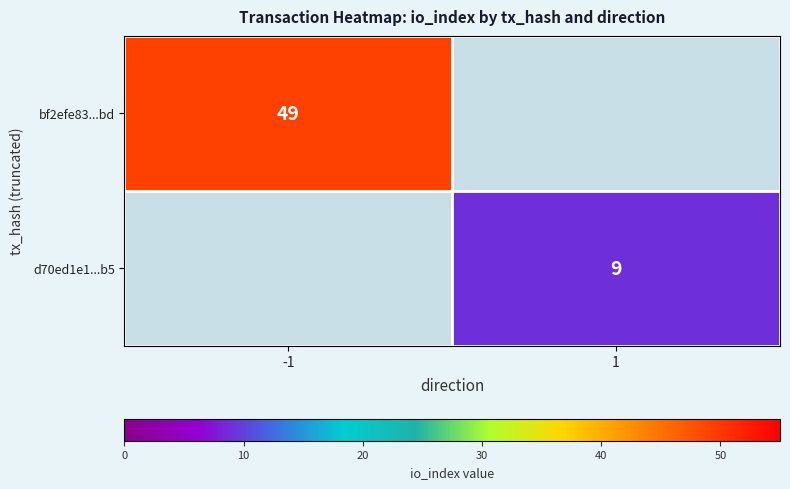

Is it true that bf2efe83...bd equals 49 at -1?

True